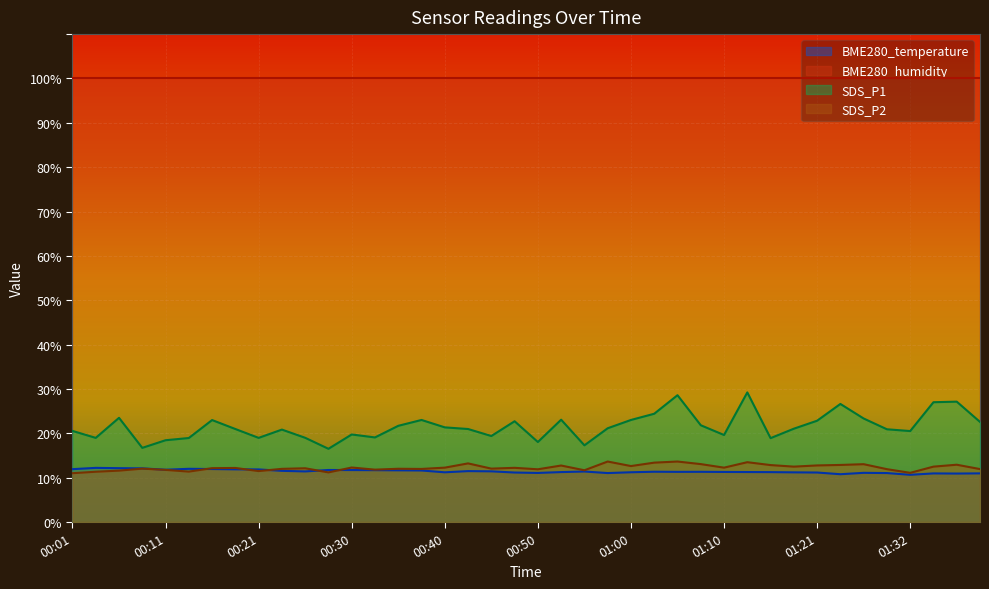

At which category does BME280_temperature reach its first local peak?

00:03